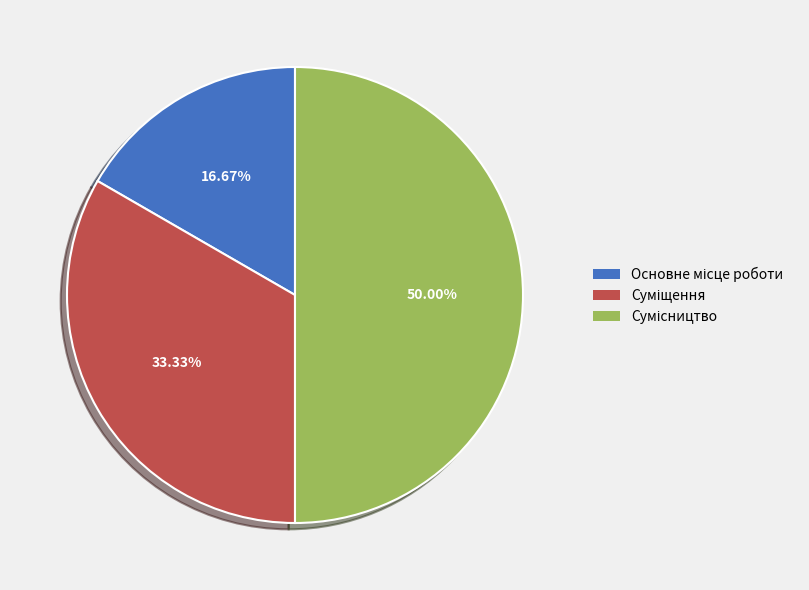

How many slices are in this pie chart?

3